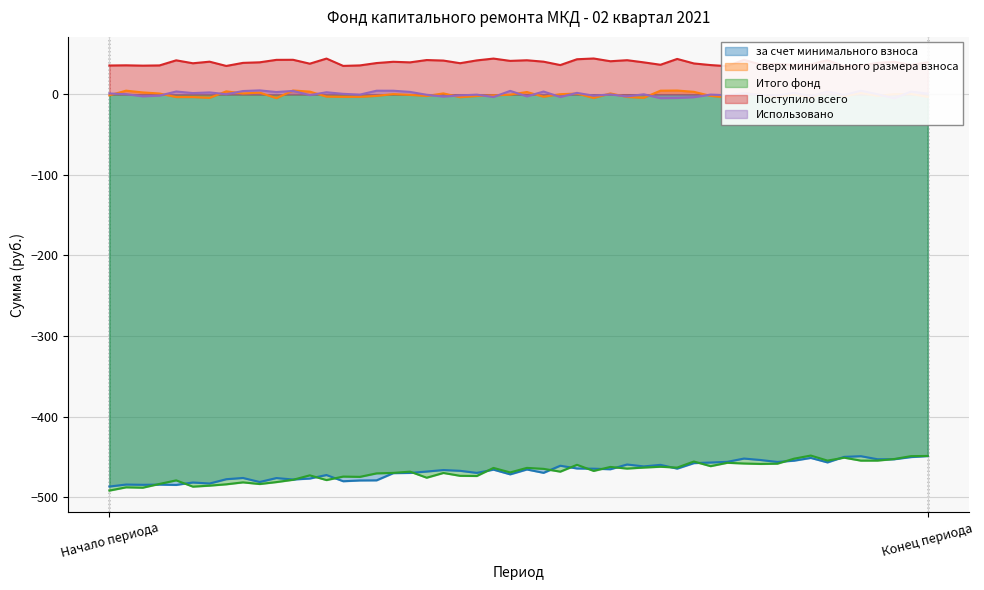

Which series changed the most between Начало периода and Конец периода?

за счет минимального взноса